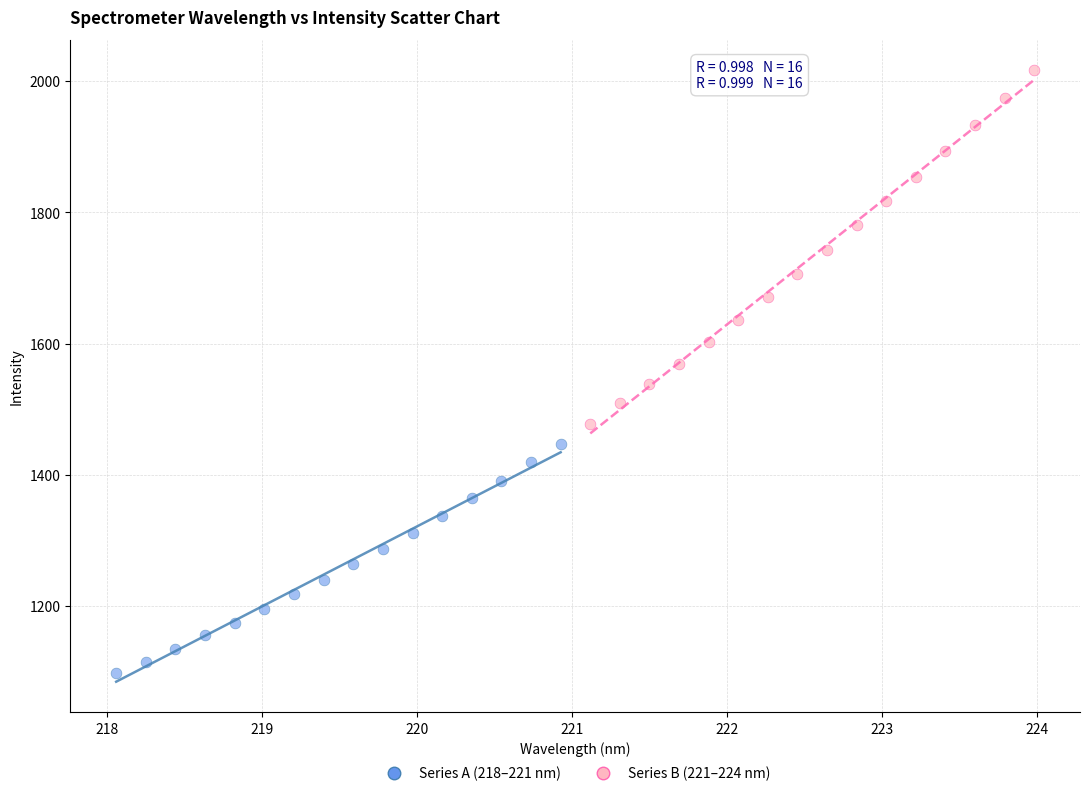

Which series contains the highest Y value?

Series B (221–224 nm)